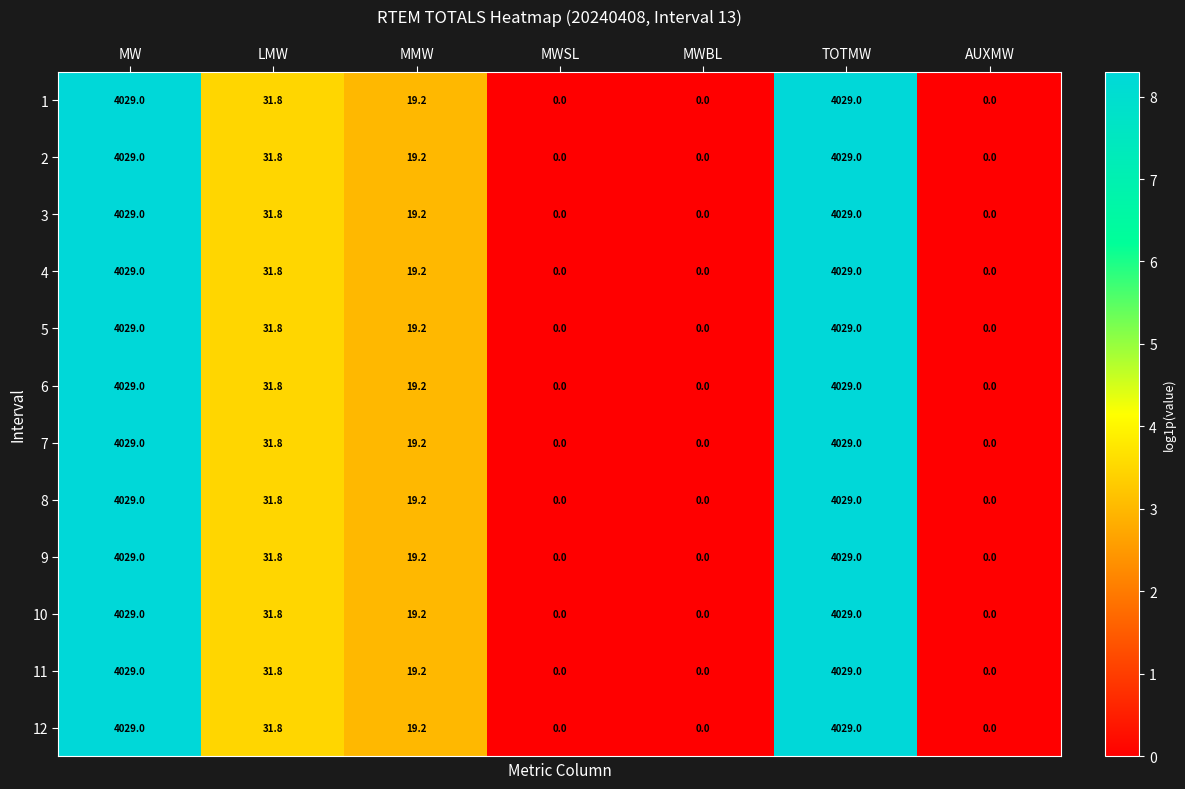

The 10 series shows -2712.2 at MWBL. True or false?

False